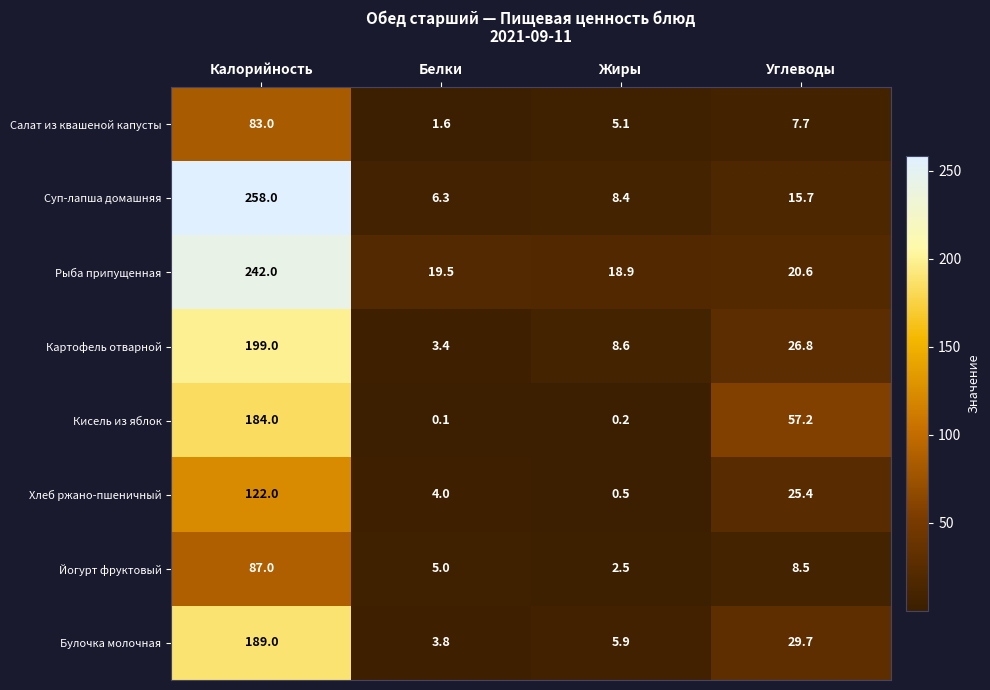

At Белки, list the series in order from largest to smallest.

Рыба припущенная, Суп-лапша домашняя, Йогурт фруктовый, Хлеб ржано-пшеничный, Булочка молочная, Картофель отварной, Салат из квашеной капусты, Кисель из яблок